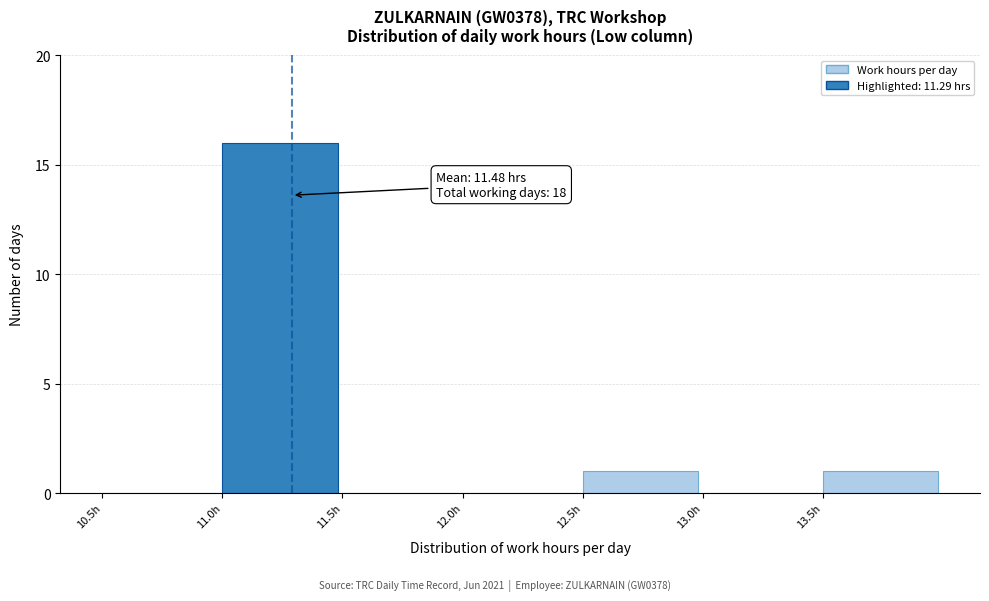

Which range on the x-axis has the tallest bar?

11.0 to 11.5